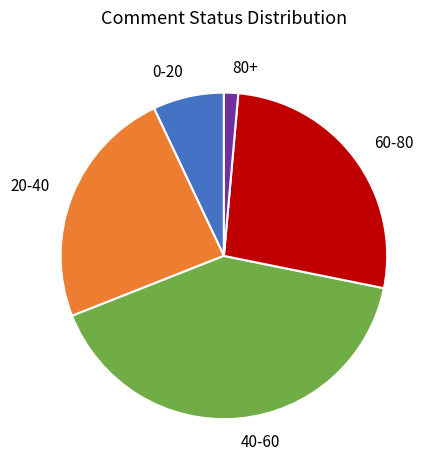

Is 40-60 the majority of the pie?

No